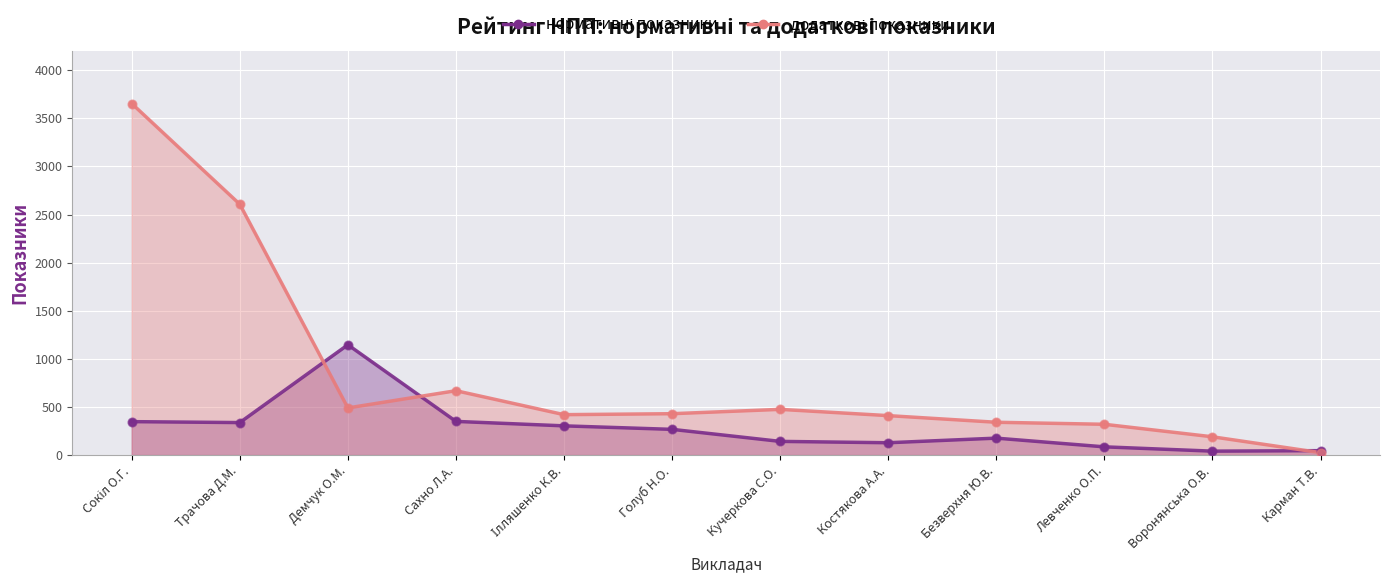

At how many categories does at least one series exceed 2983?

1